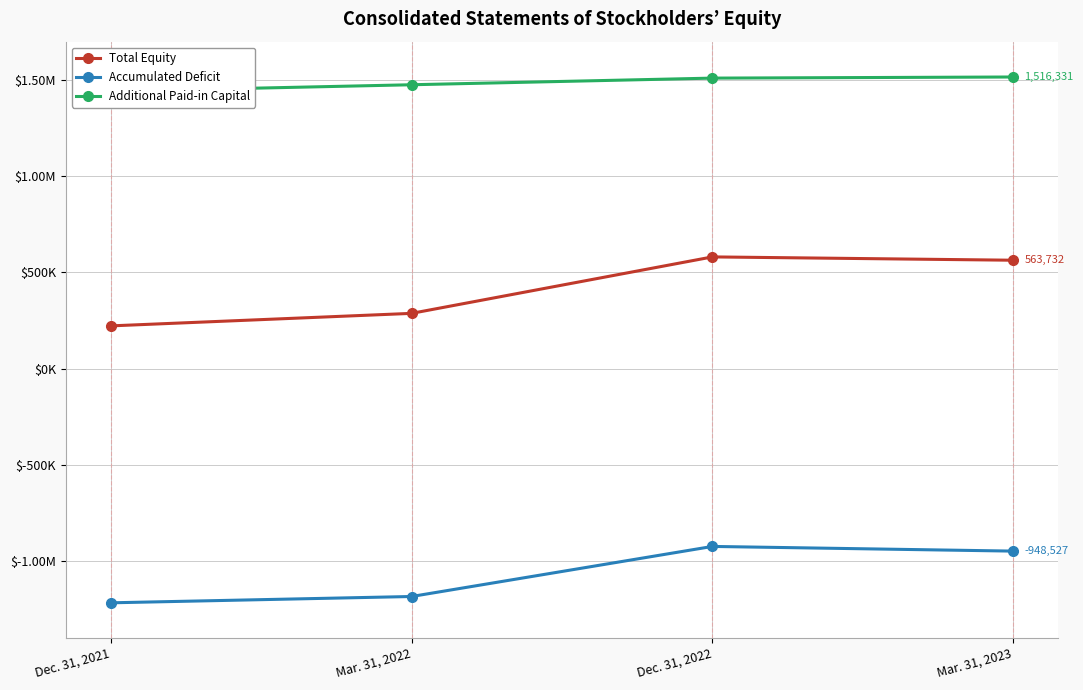

The Accumulated Deficit series shows -1217351 at Dec. 31, 2021. True or false?

True